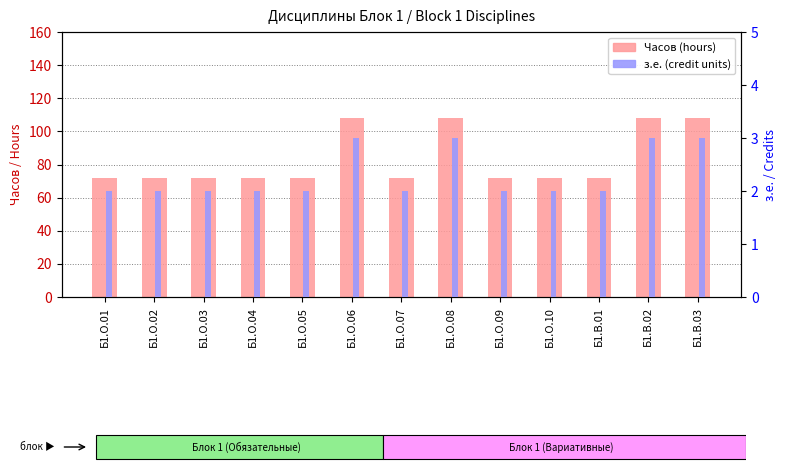

What is the lowest value of the з.е. (credit units) series?

2